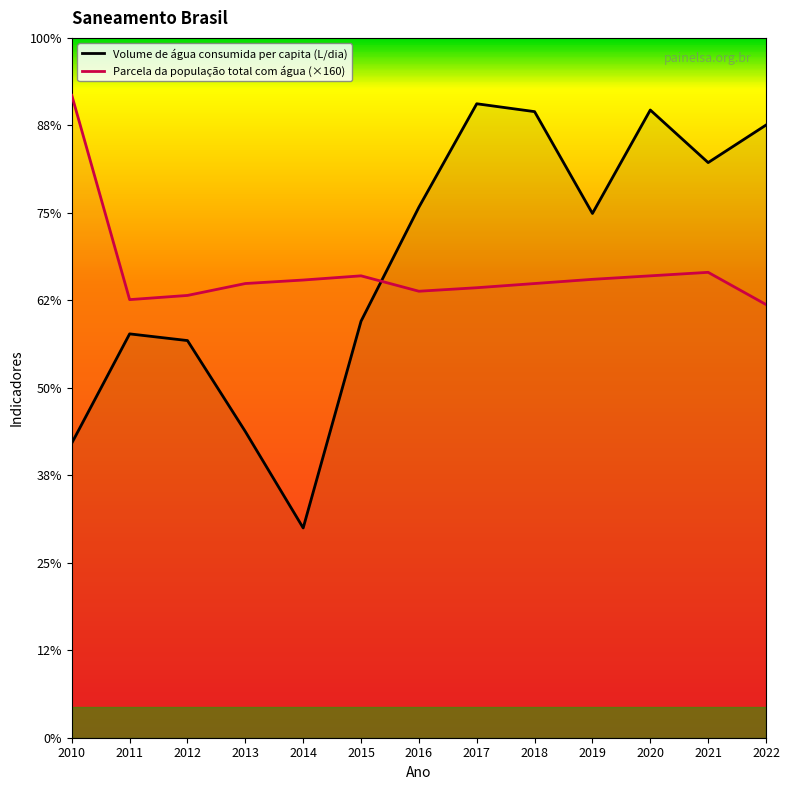

Reading left to right, list all the values displayed in this chart.

Volume de água consumida per capita (L/dia): 67.3	92.3	90.8	70.0	48.0	95.2	121.3	144.9	143.1	119.9	143.5	131.5	140.1
Parcela da população total com água: 146.9	100.2	101.1	103.8	104.6	105.6	102.1	102.9	103.8	104.8	105.6	106.4	99.0